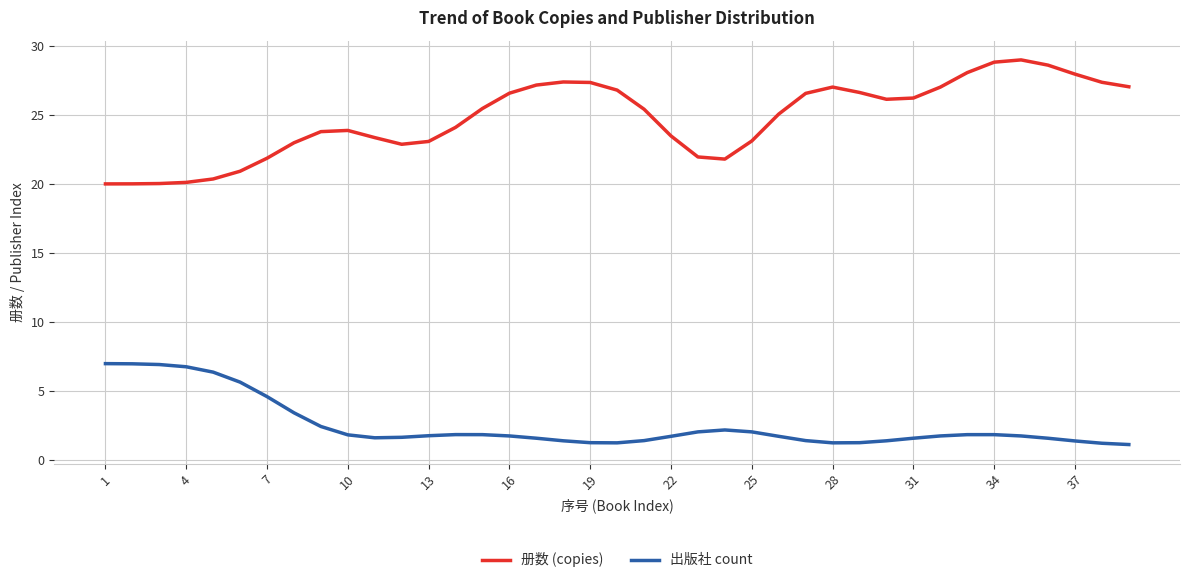

Which series has the widest spread of values?

册数 (copies)